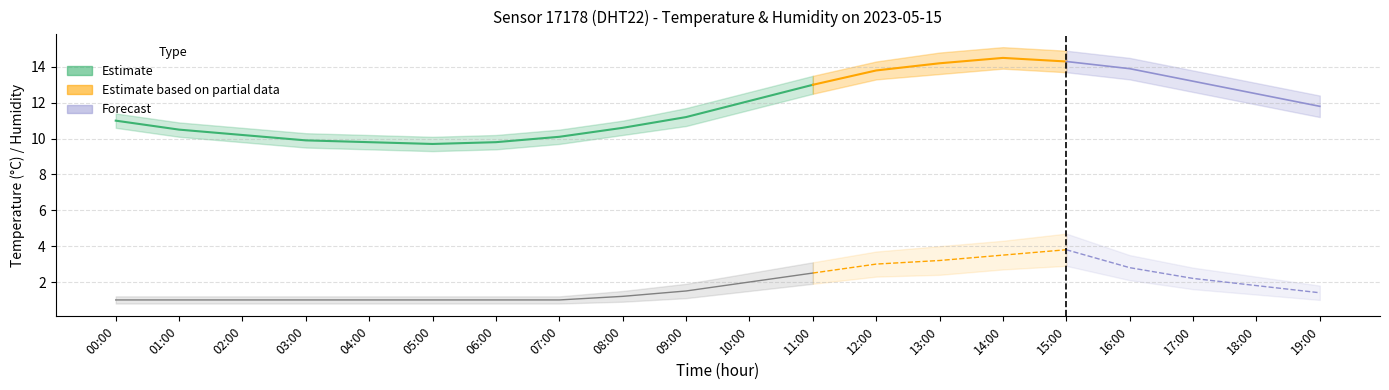

How many lines are shown in the chart?

6